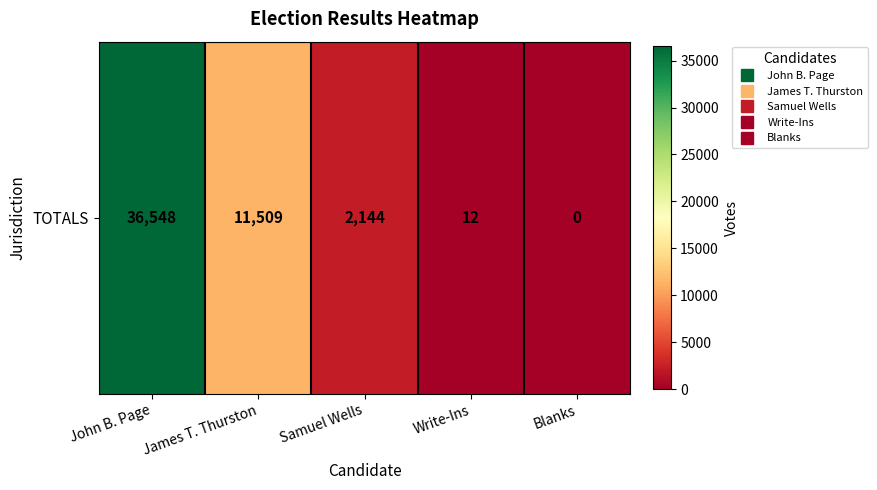

The chart shows a value of 505 at Samuel Wells. True or false?

False